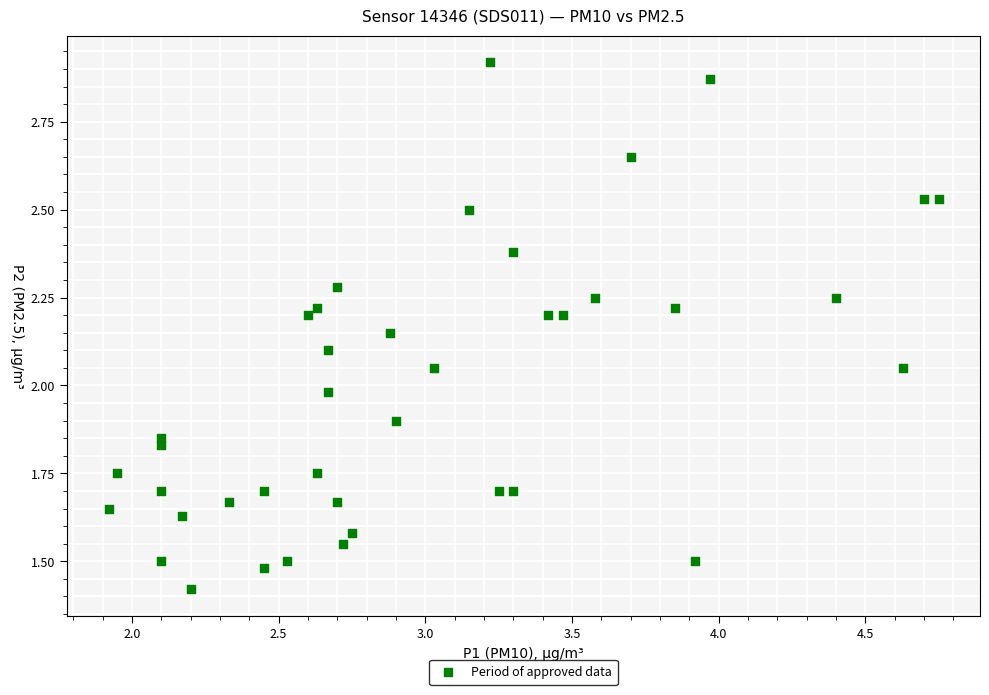

What is the range of X values (max minus min)?

2.8